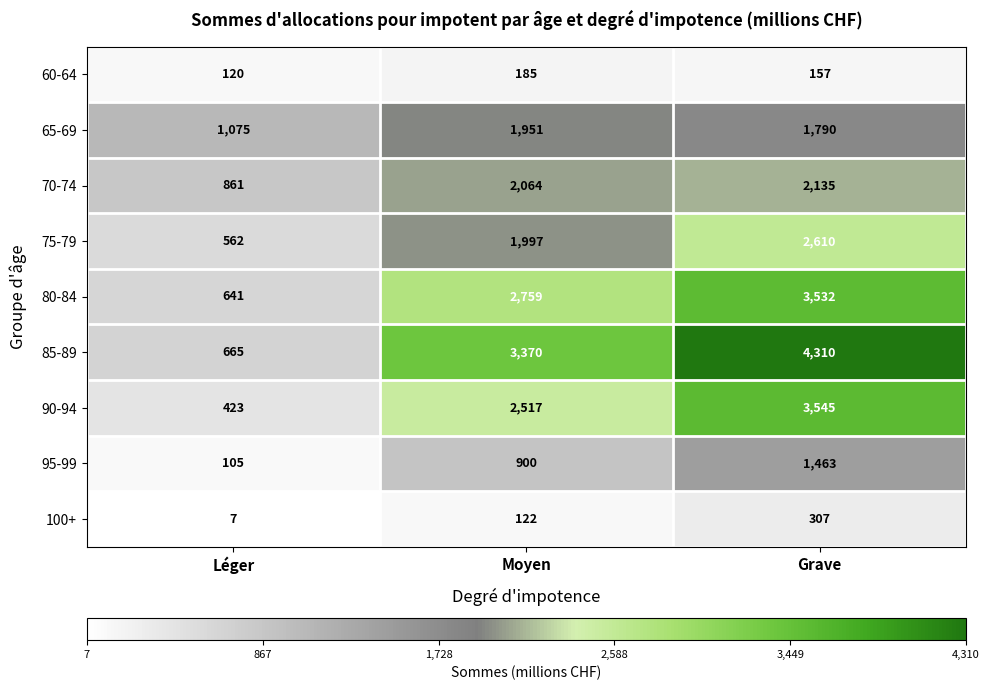

Count the number of categories in the chart.

3